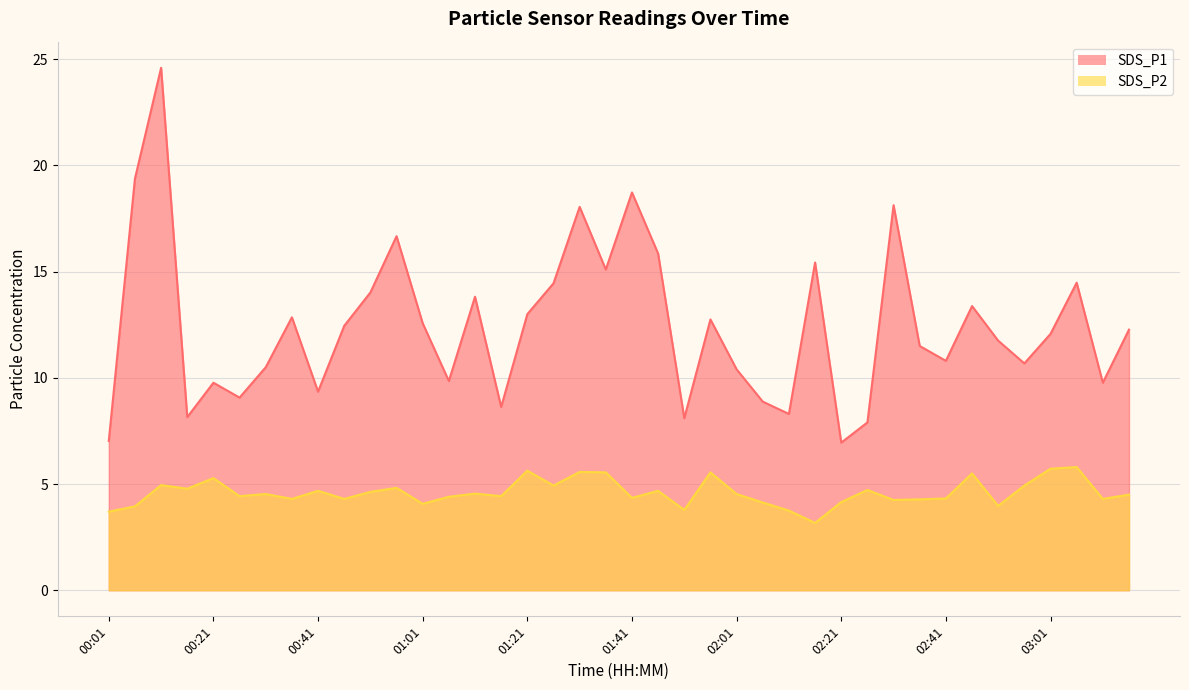

What are all the series names shown in the legend?

SDS_P1 line, SDS_P2 line